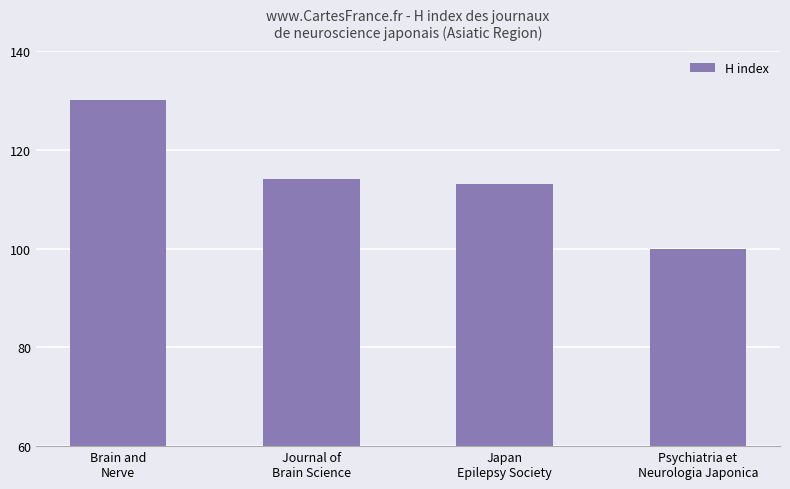

How many distinct data groups are displayed?

1